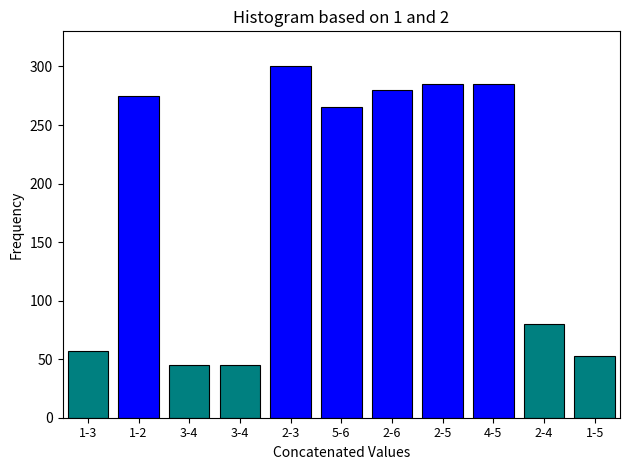

Count the number of data series in this chart.

1